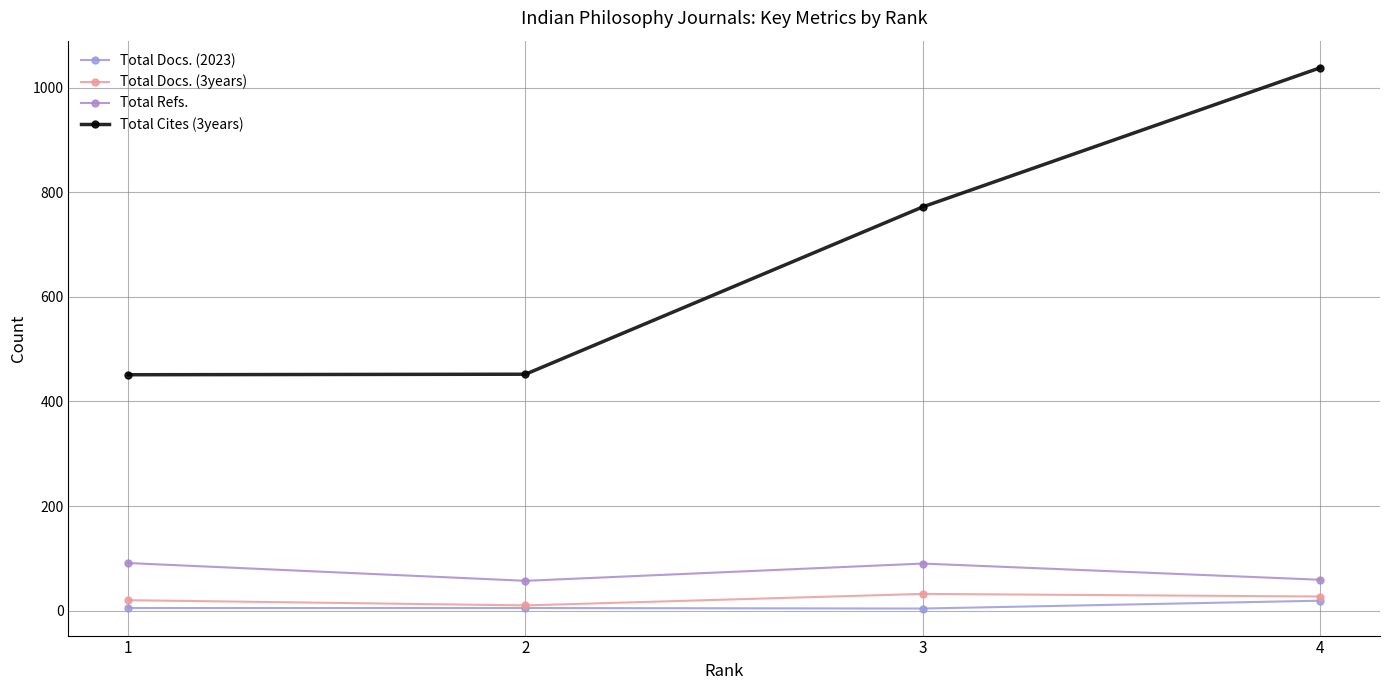

Is it true that Total Docs. (3years) equals 10 at 2?

True